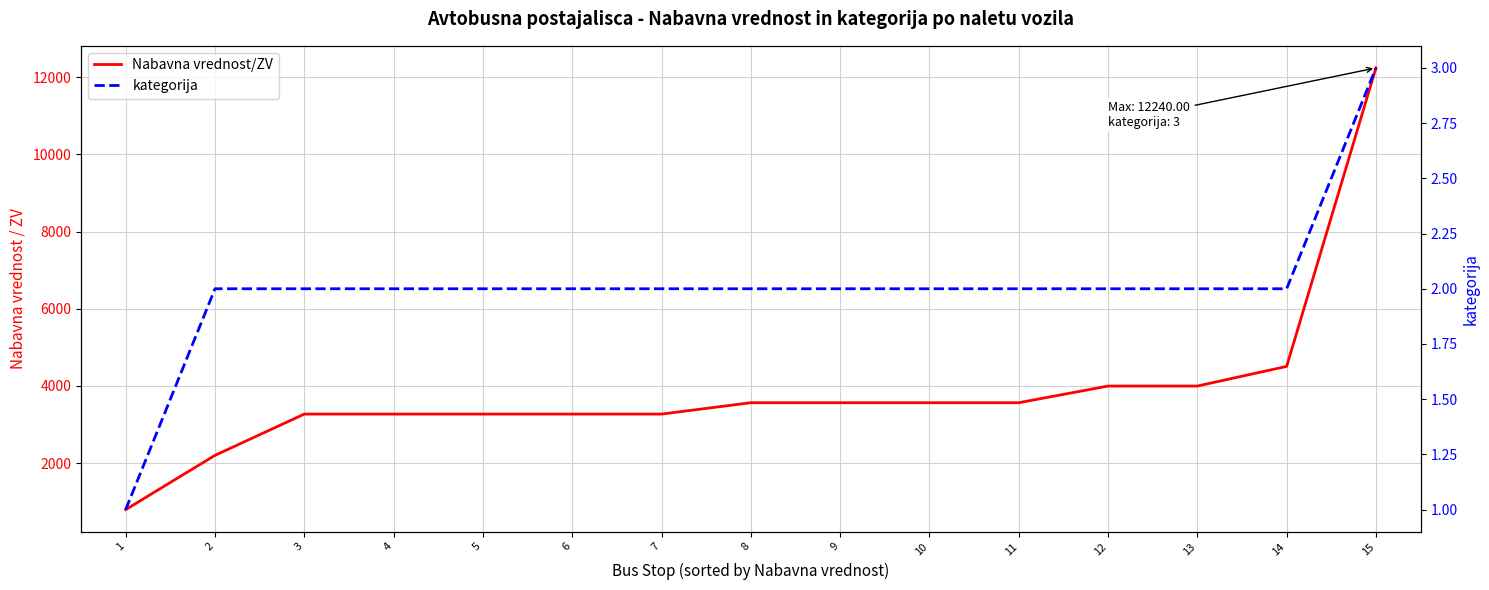

What is the average value of the kategorija series?

2.0